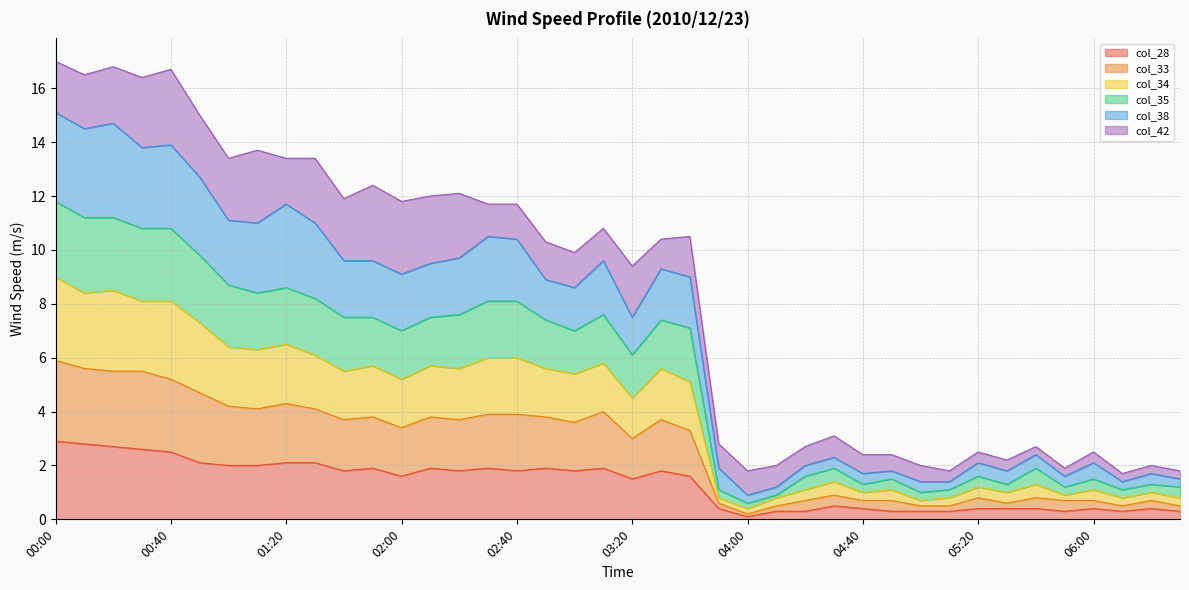

What are all the series names shown in the legend?

col_28, col_33, col_34, col_35, col_38, col_42